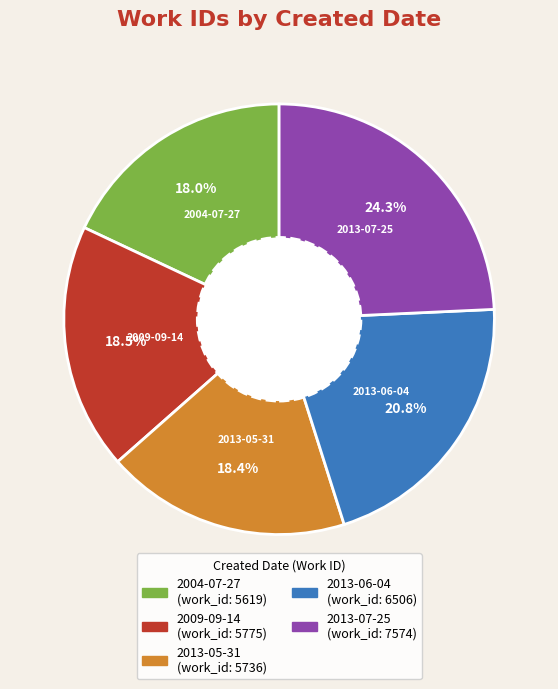

Is 2013-06-04 the majority of the pie?

No